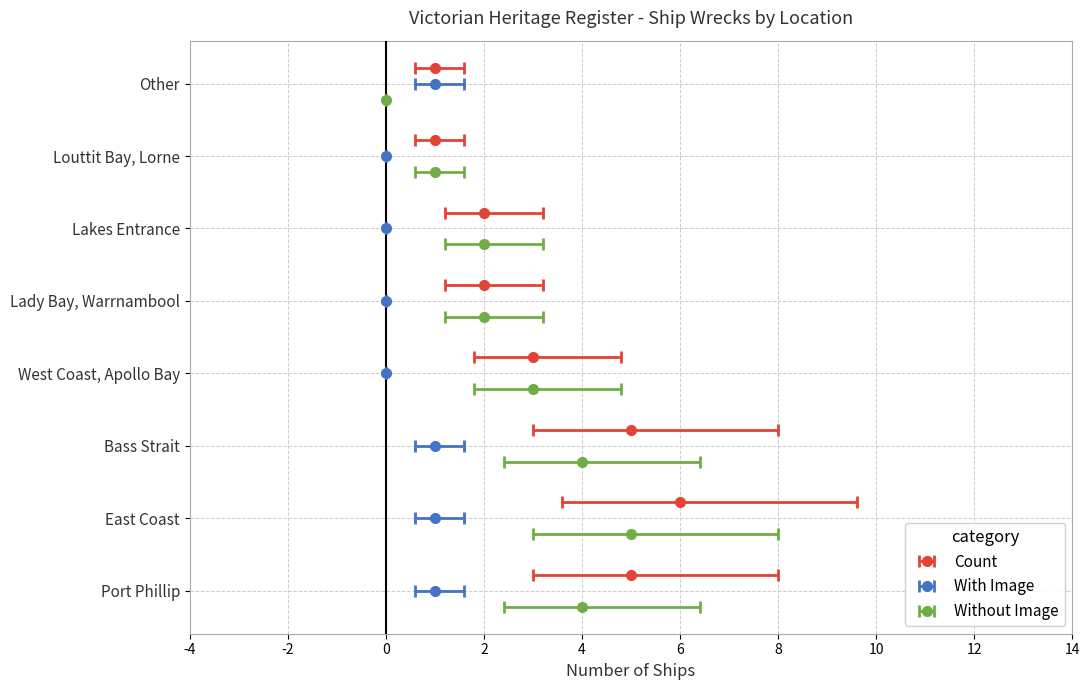

What is the approximate value of Count at 2?

5